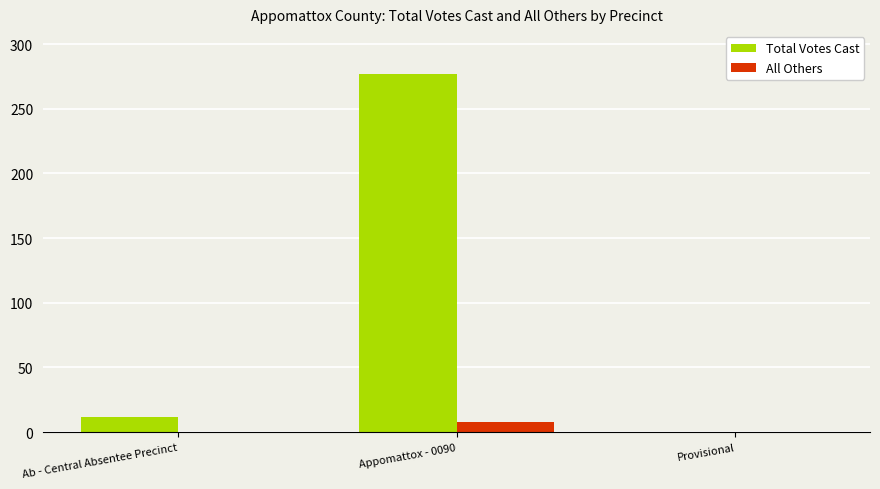

The value of Total Votes Cast at Provisional is -90. True or false?

False